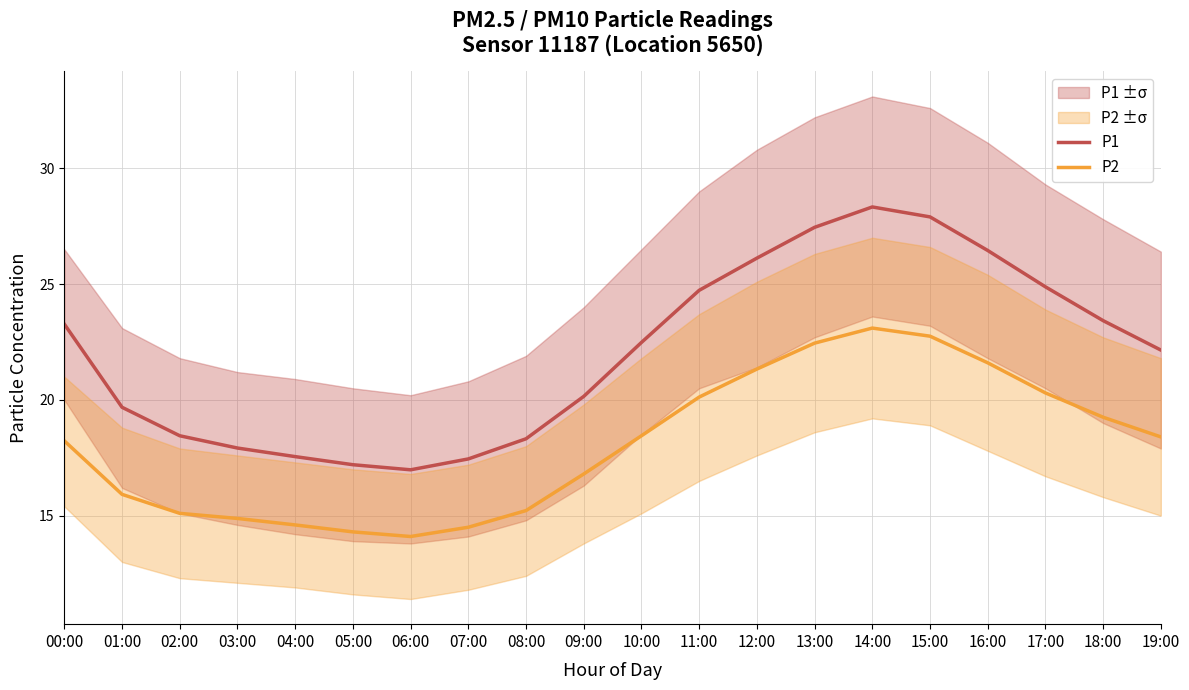

At which category is the sum across all series the highest?

14:00